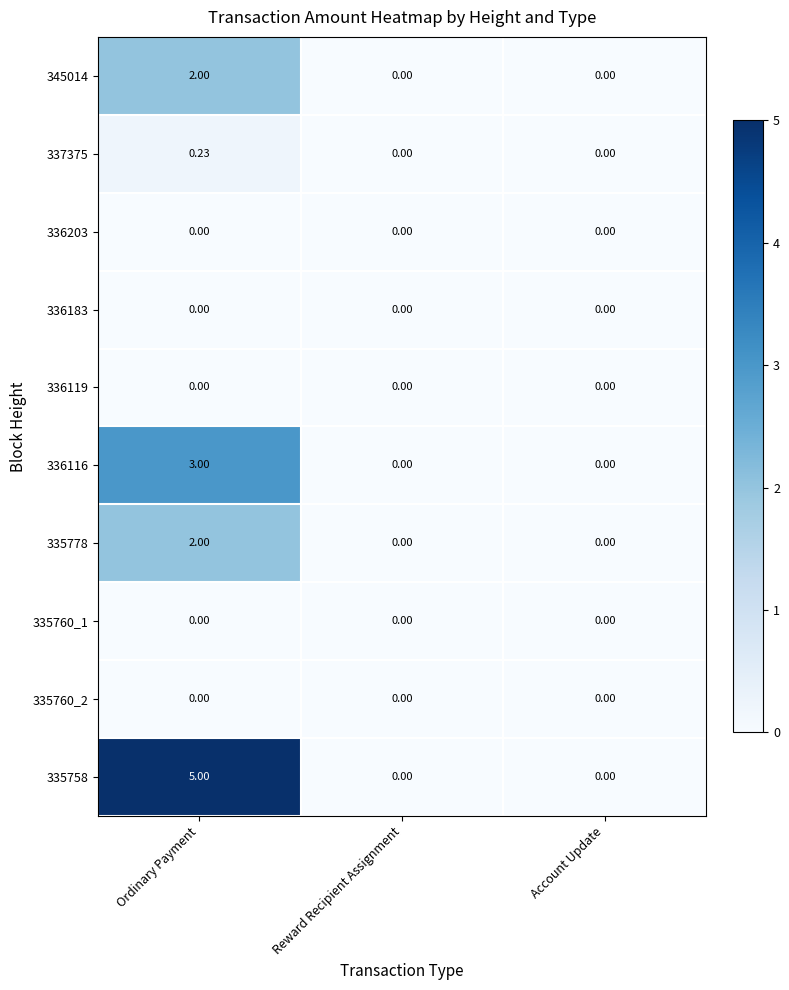

At how many categories does at least one series exceed 1?

1